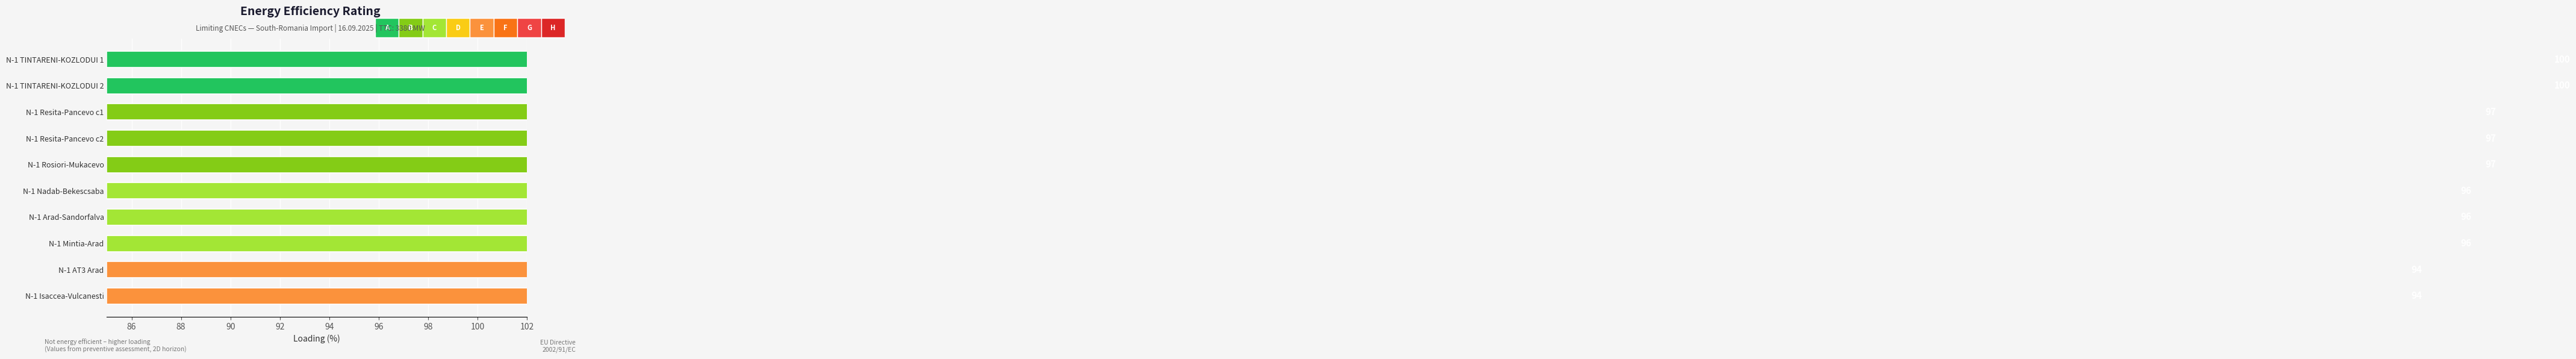

What is the difference between the maximum and minimum values?

6